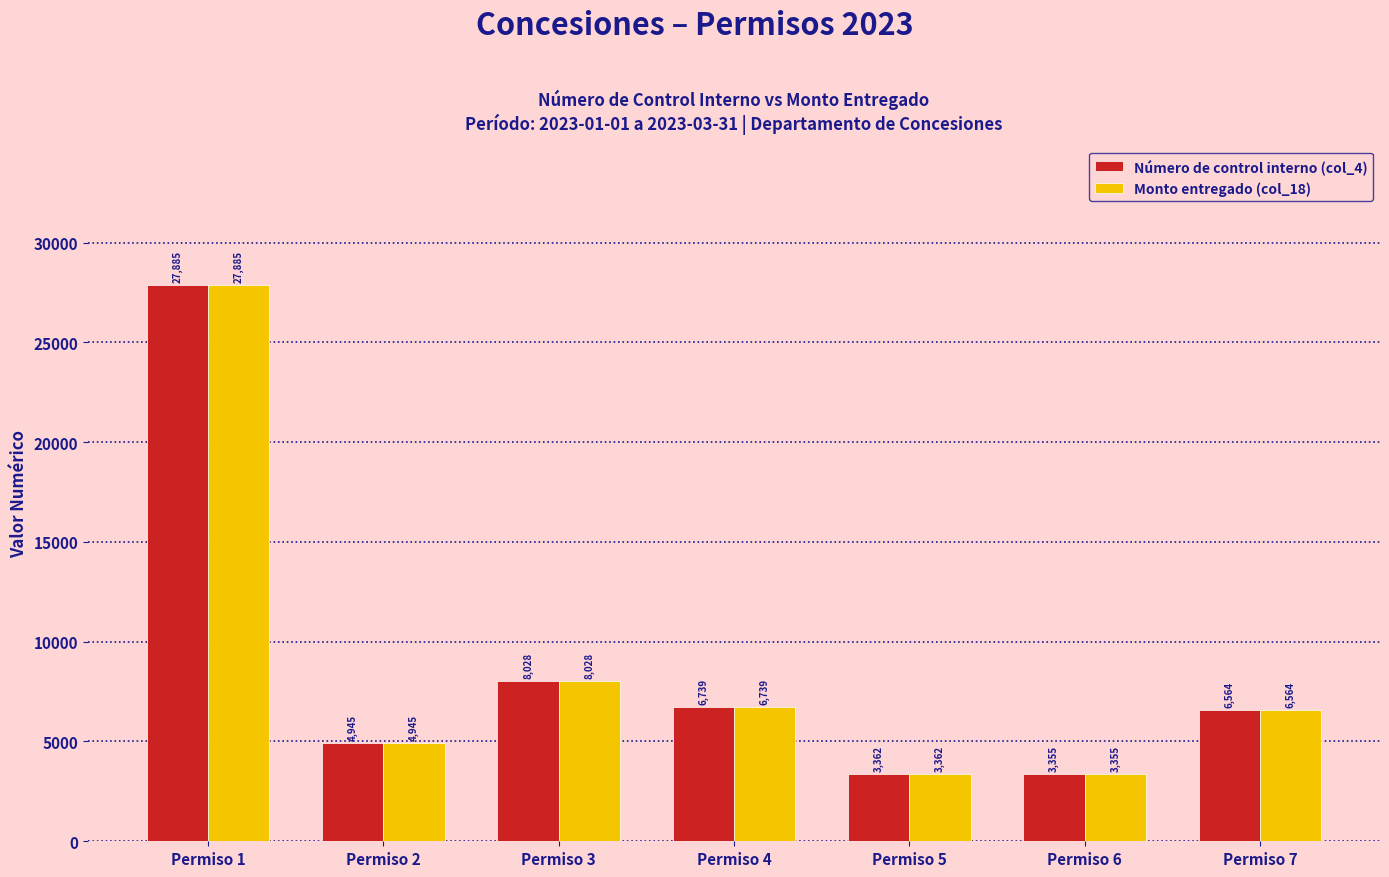

List the labels in order of Número de control interno (col_4) value, largest first.

Permiso 1, Permiso 3, Permiso 4, Permiso 7, Permiso 2, Permiso 5, Permiso 6